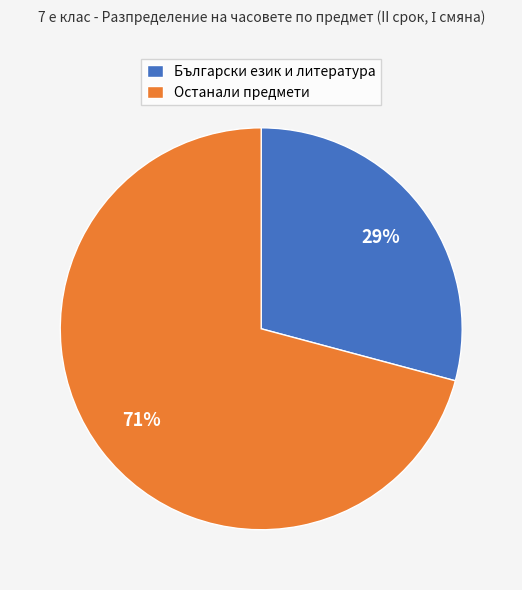

Between Останали предмети and Български език и литература, which is larger?

Останали предмети